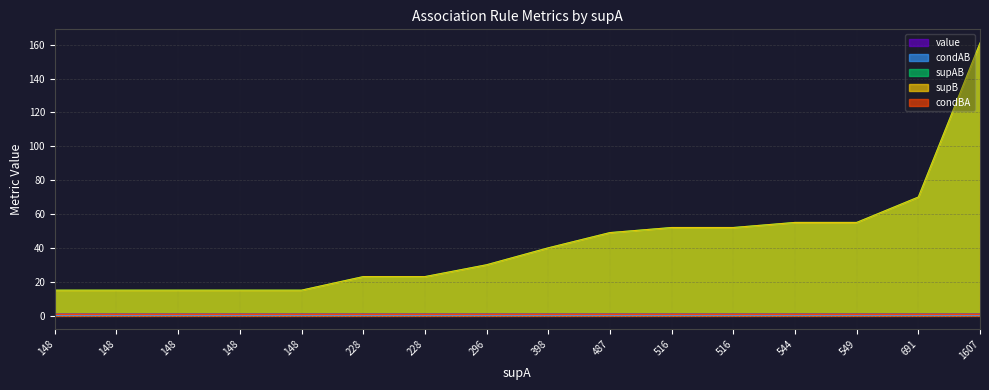

At how many categories does at least one series exceed 130?

1